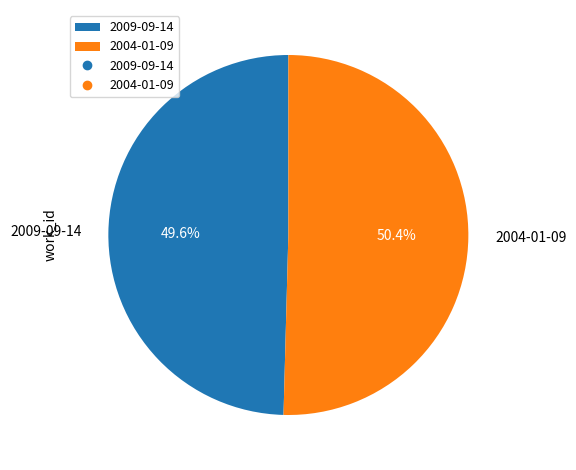

What is the ratio of the value at 2004-01-09 to the value at 2009-09-14?

1.0